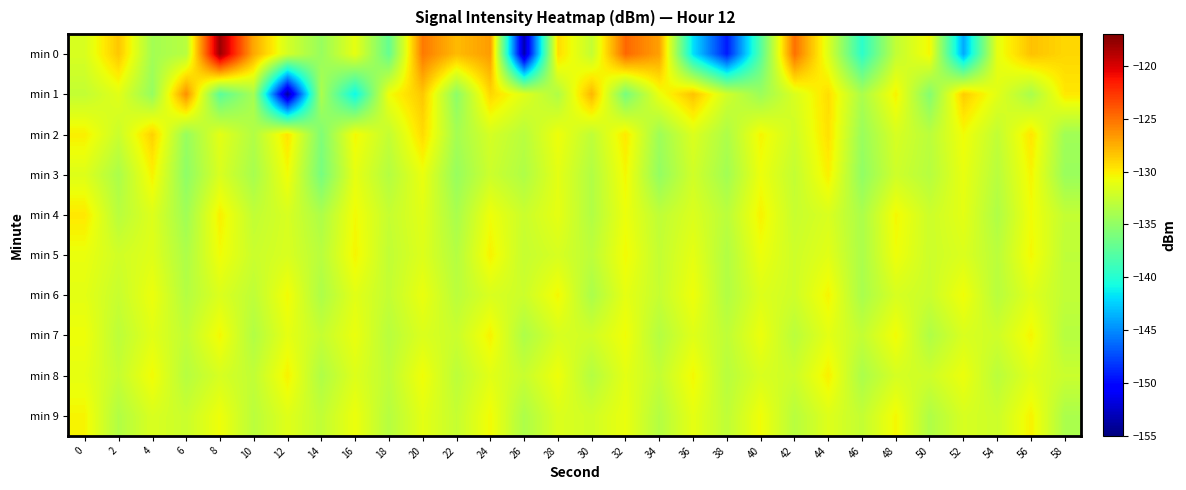

What is the minimum value shown in the chart?

-153.9